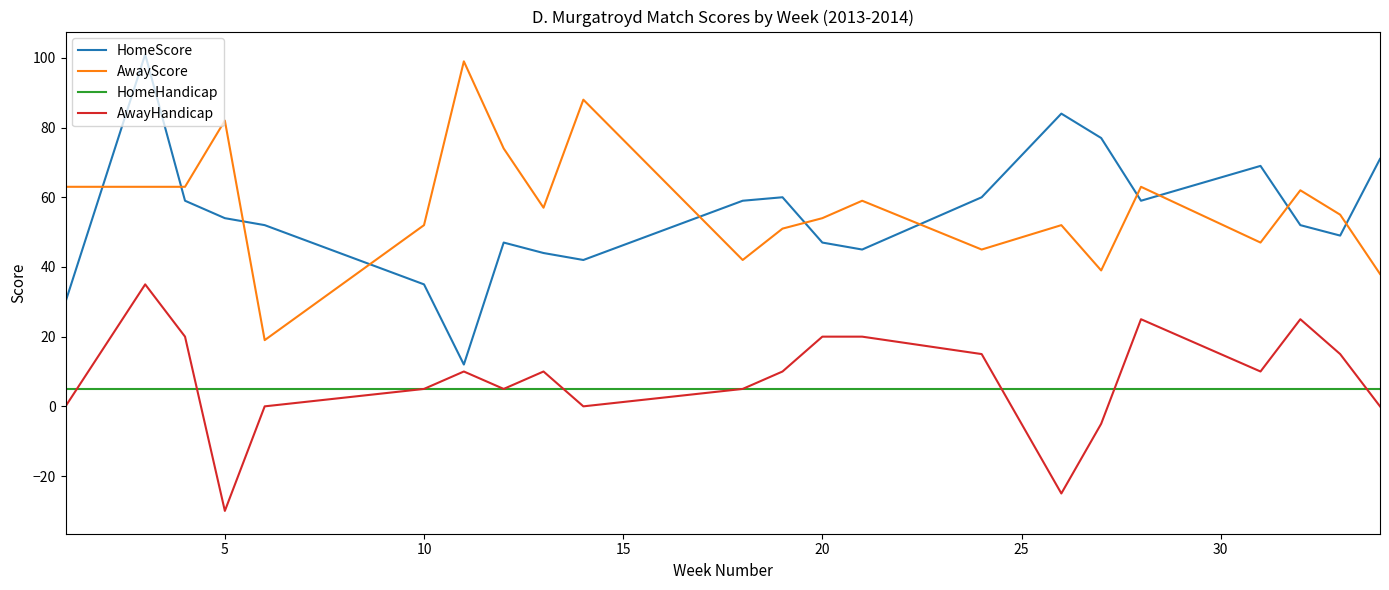

True or false: HomeScore and AwayScore cross at least once.

True